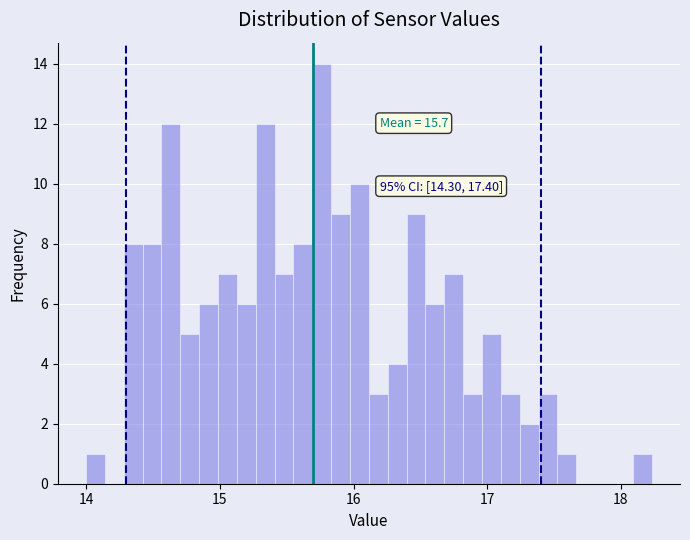

Read against the x-axis, roughly where is the centre of the tallest bar?

15.8